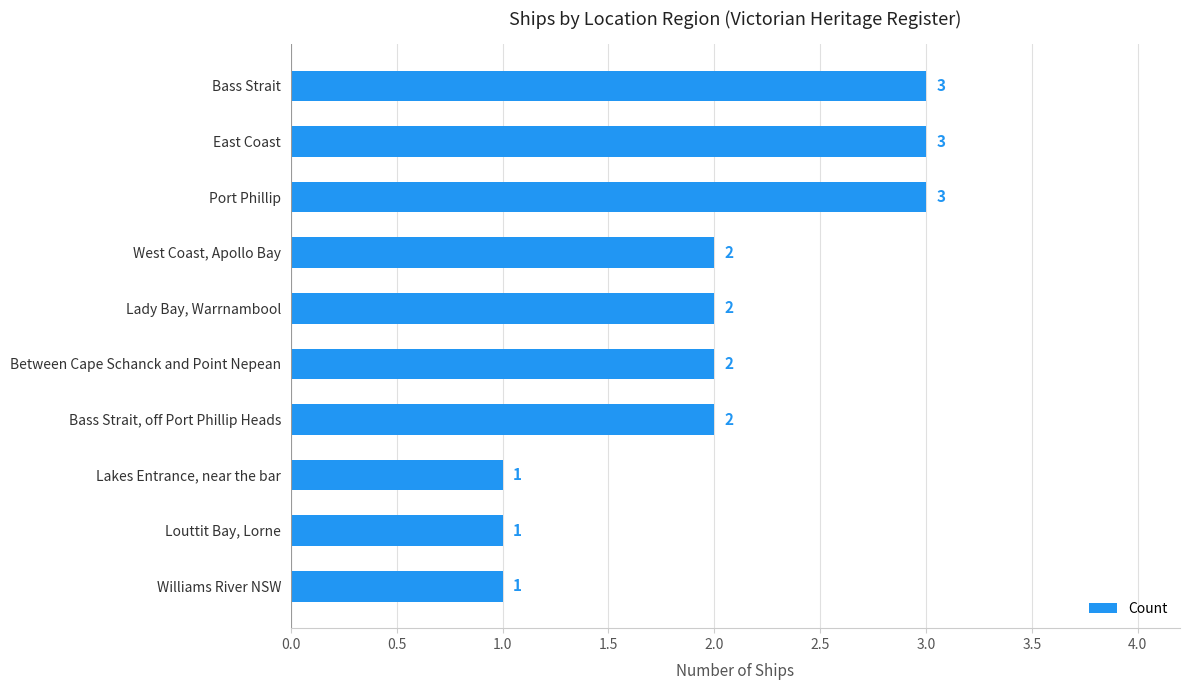

What is the greatest value displayed?

3